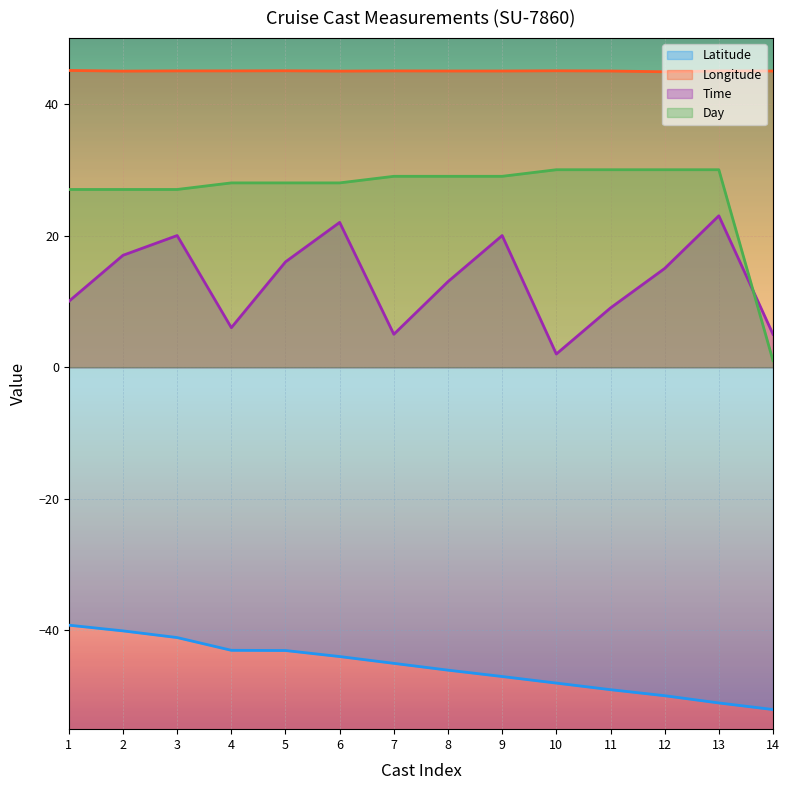

The value of Day at 12 is 46.1. True or false?

False